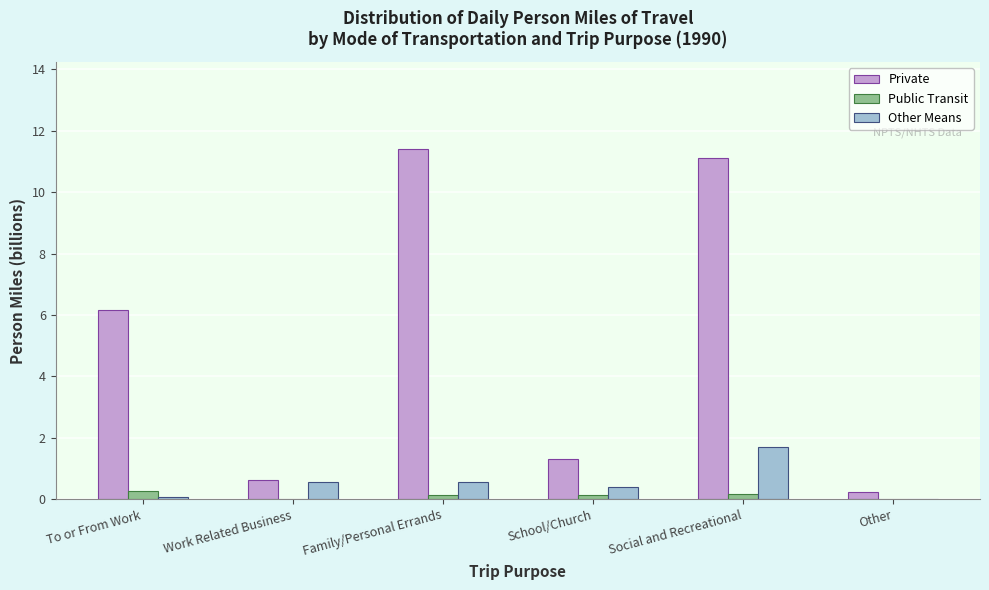

Where is Private nearest to the value 5?

To or From Work